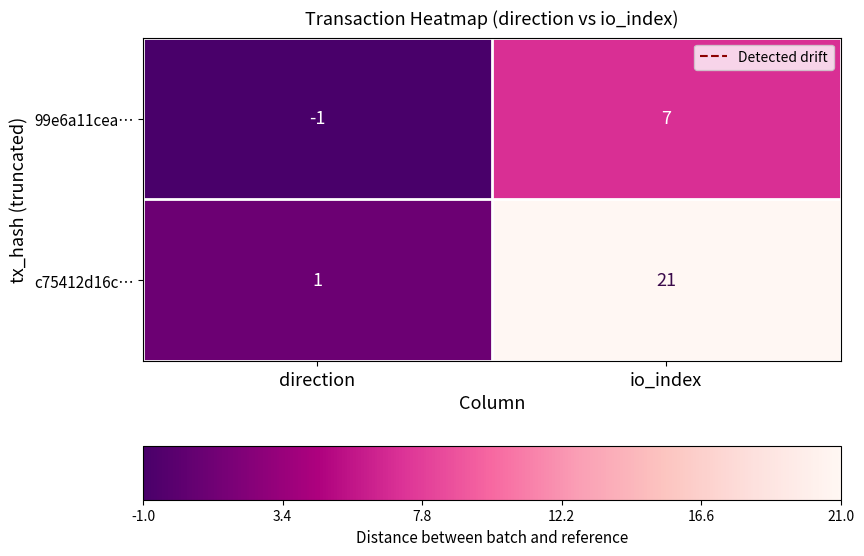

Count the number of data series in this chart.

2